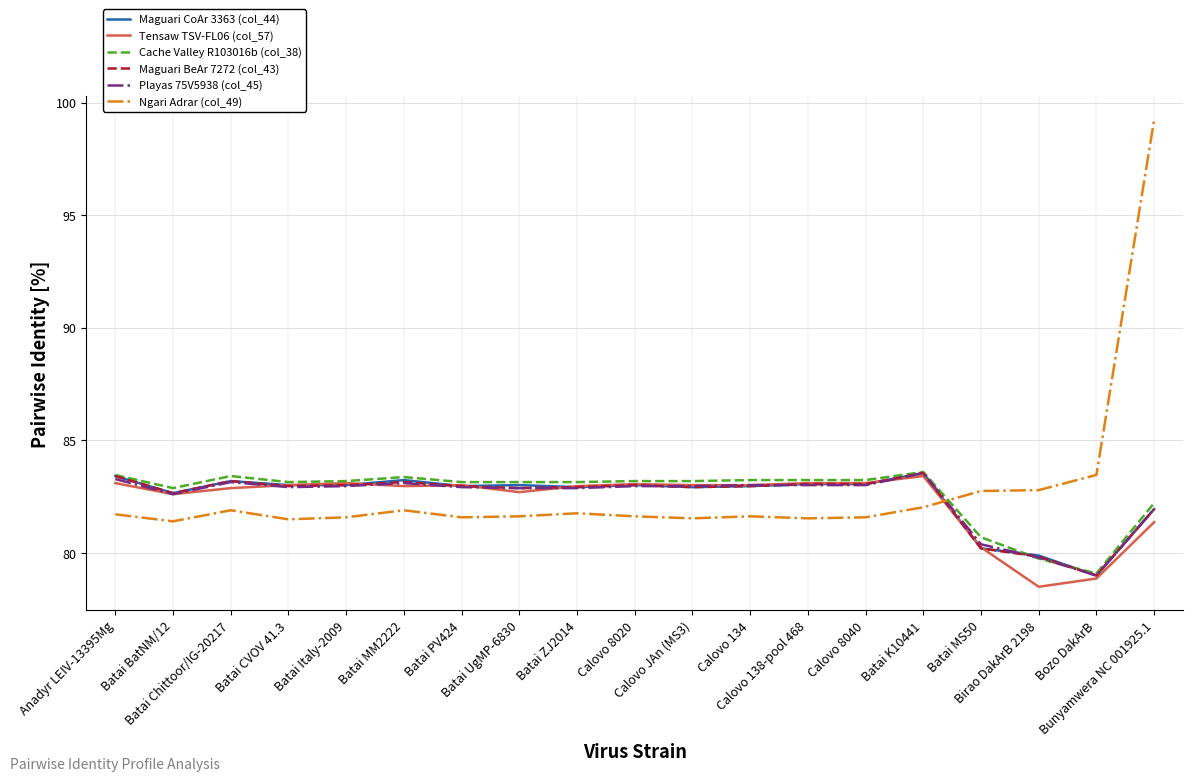

After their last crossing, which series has the higher values: Maguari BeAr 7272 (col_43) or Ngari Adrar (col_49)?

Ngari Adrar (col_49)